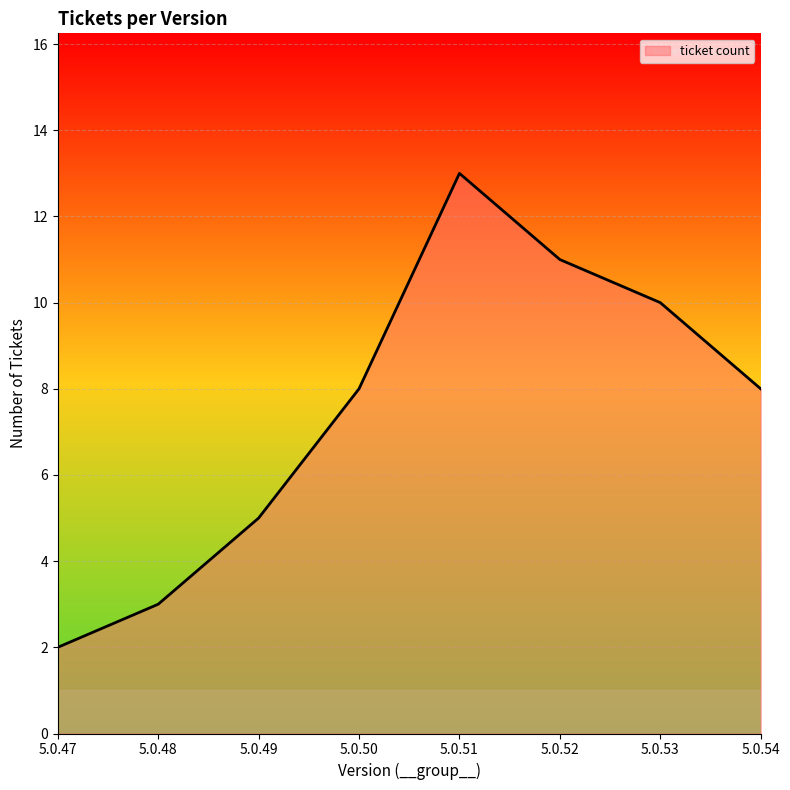

At which category does the chart reach its minimum across all series?

5.0.47